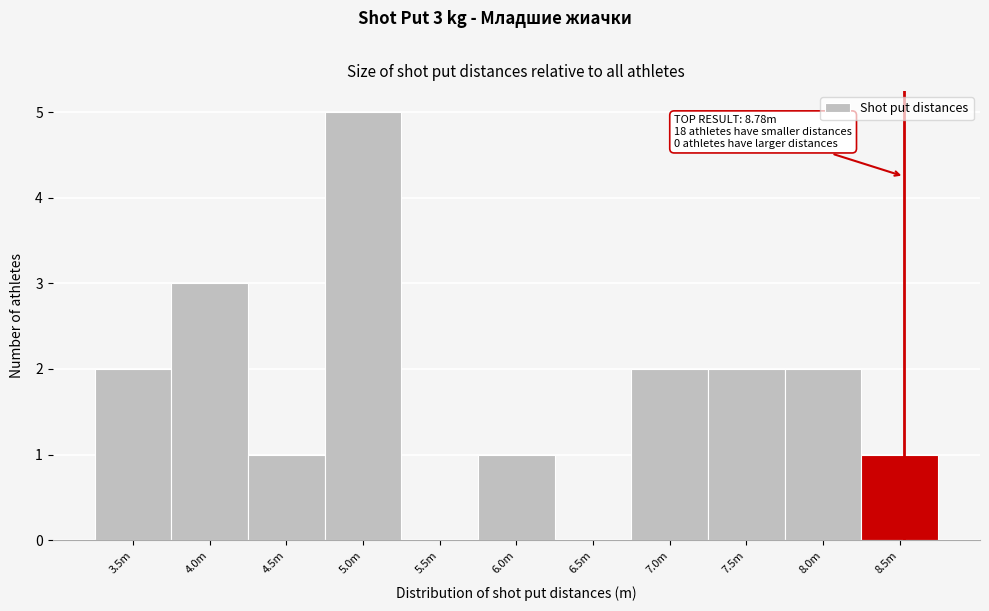

Reading right to left, list all the values displayed in this chart.

8.5m=1	8.0m=2	7.5m=2	7.0m=2	6.5m=0	6.0m=1	5.5m=0	5.0m=5	4.5m=1	4.0m=3	3.5m=2